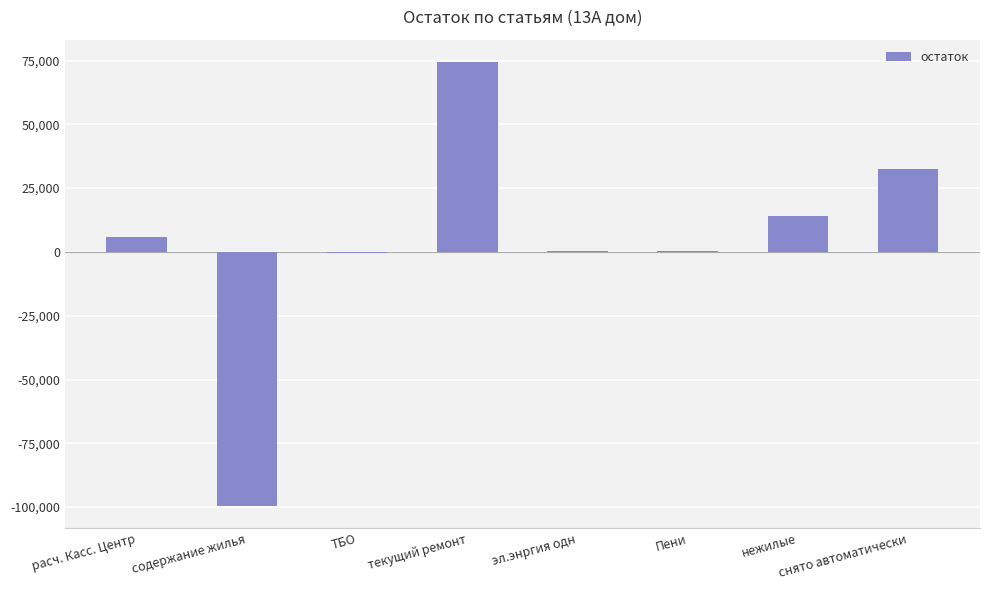

What is the maximum value shown in the chart?

74478.6